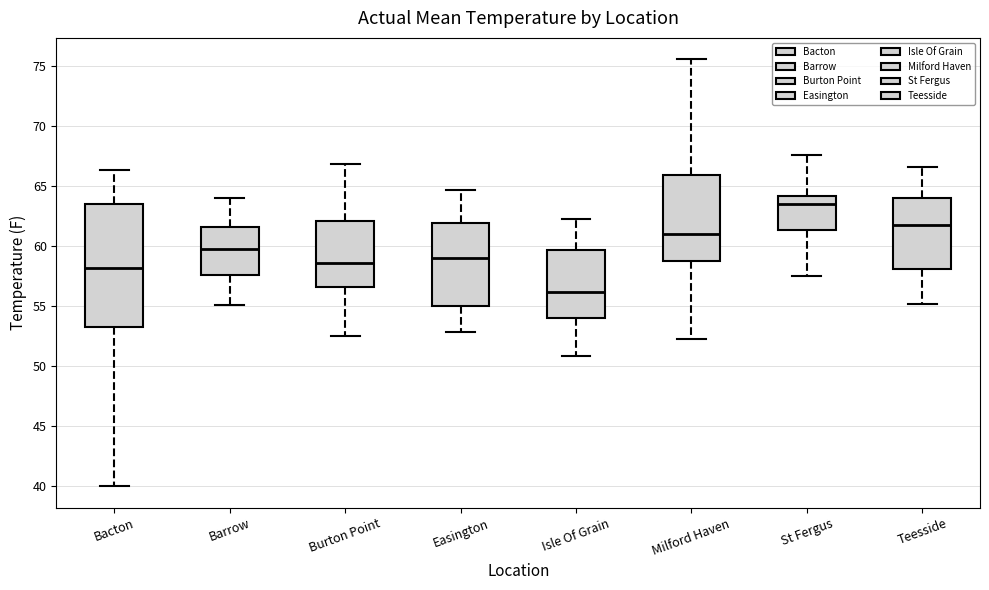

Which box has the highest median line?

St Fergus